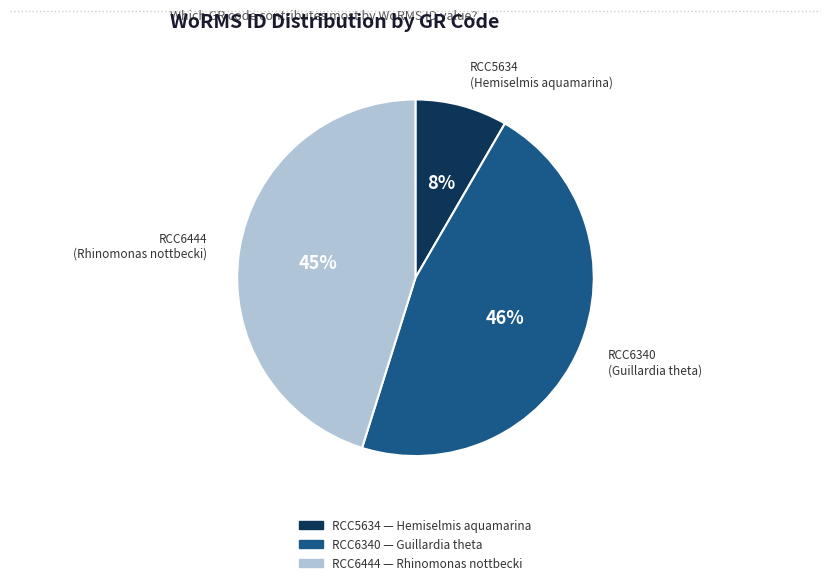

What is the largest slice in the pie chart?

RCC6340